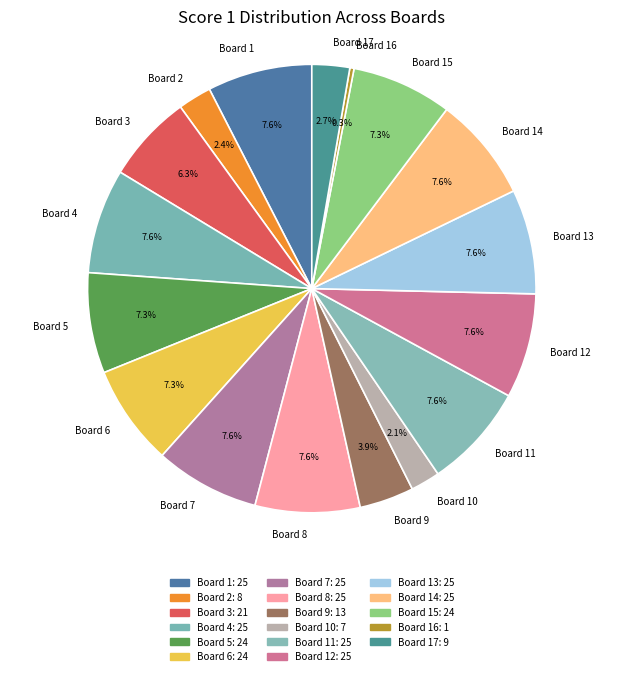

To the nearest percent, what is the combined percentage of Board 10 and Board 4?

10%